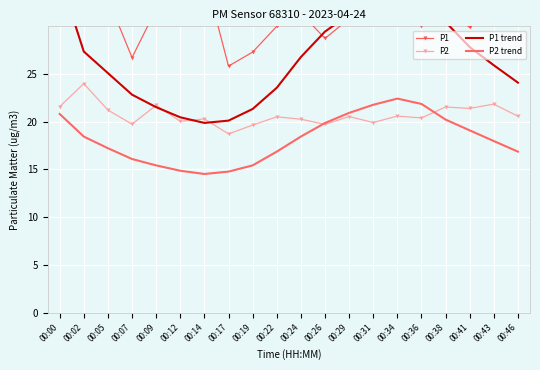

How many interior local valleys does the P1 trend series have?

1